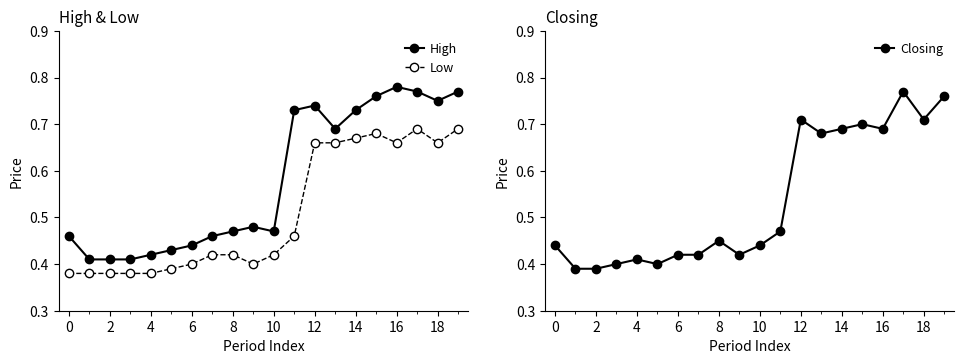

What is the label of the 20th point from the left?

19